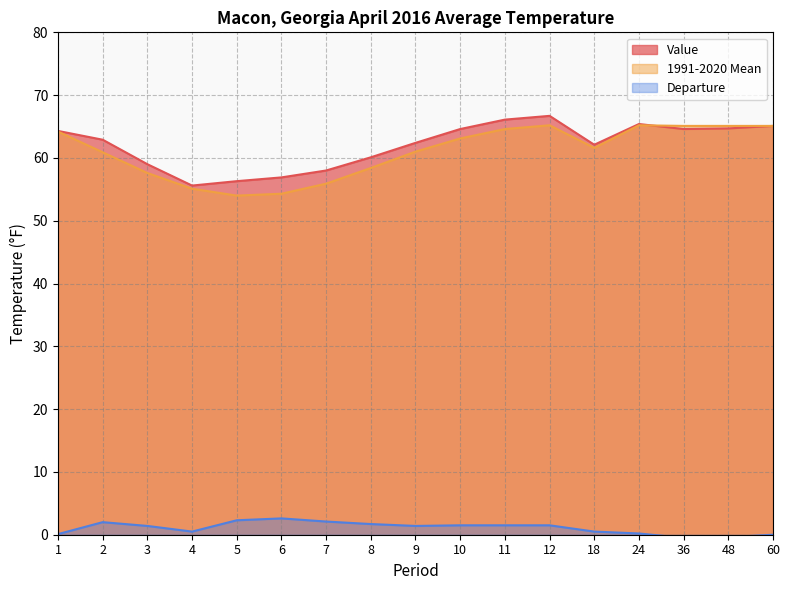

True or false: Departure and 1991-2020 Mean cross at least once.

False